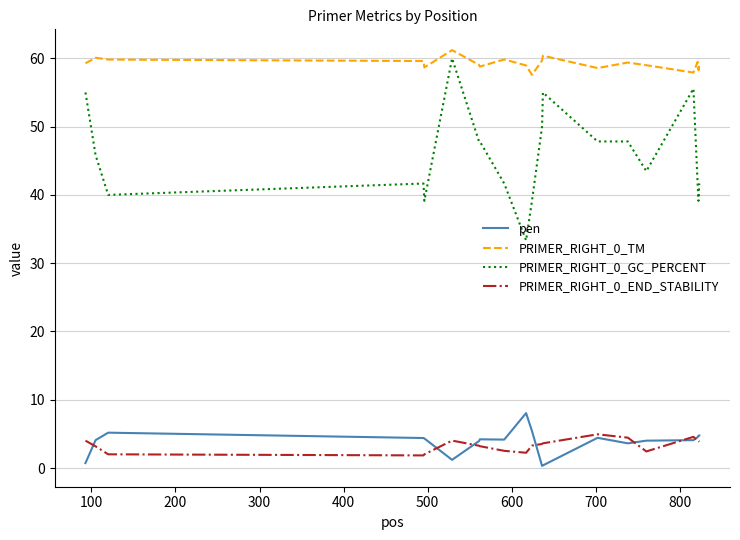

Which series has the largest total across all categories?

PRIMER_RIGHT_0_TM